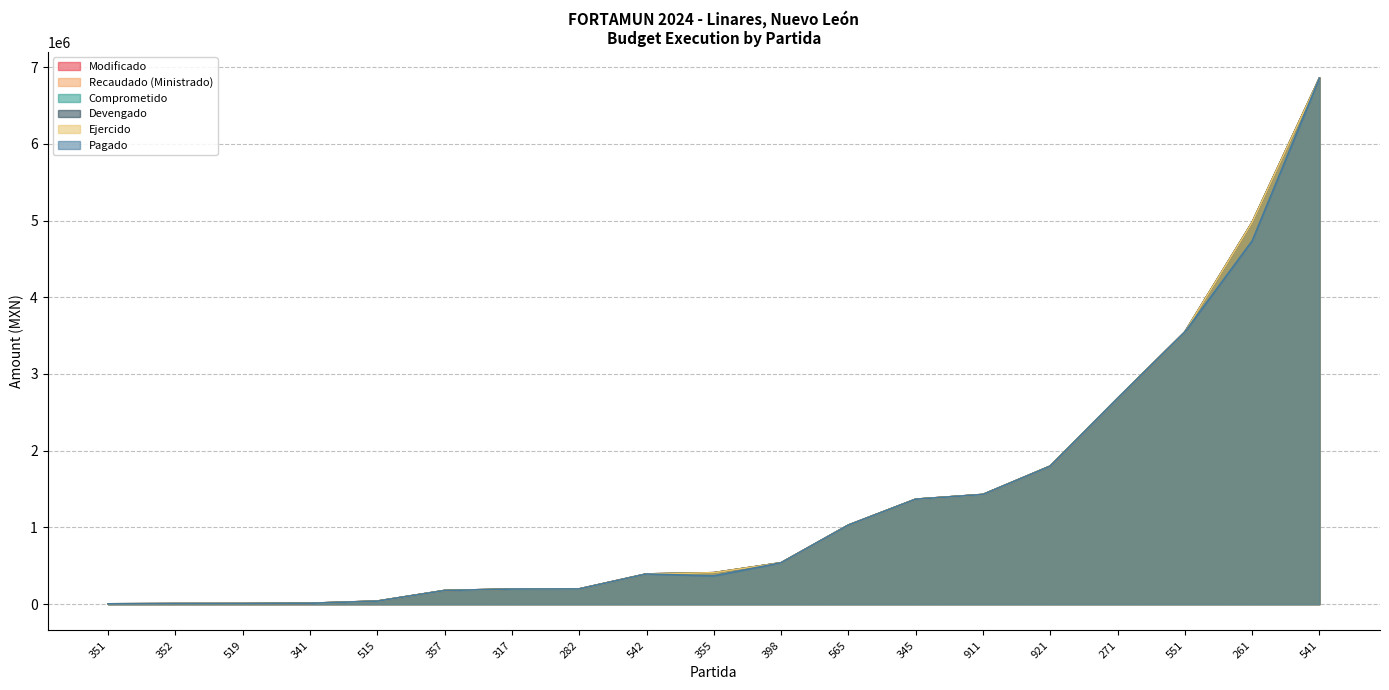

What is the total value across all series at 551?

21282000.0